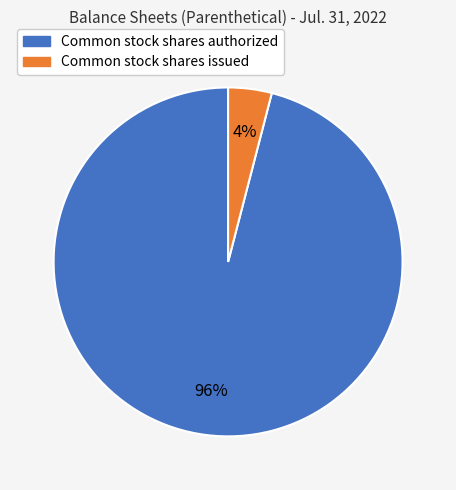

Combined, do Common stock shares authorized and Common stock shares issued account for over 50%?

Yes